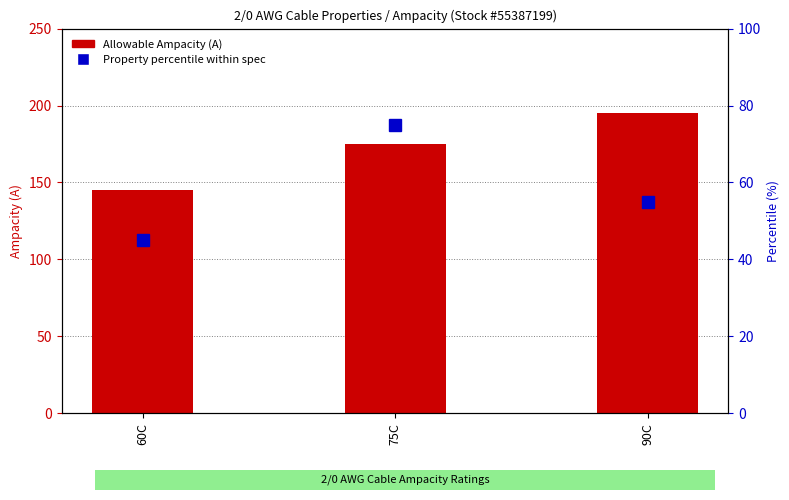

What position from the right is 60C?

3